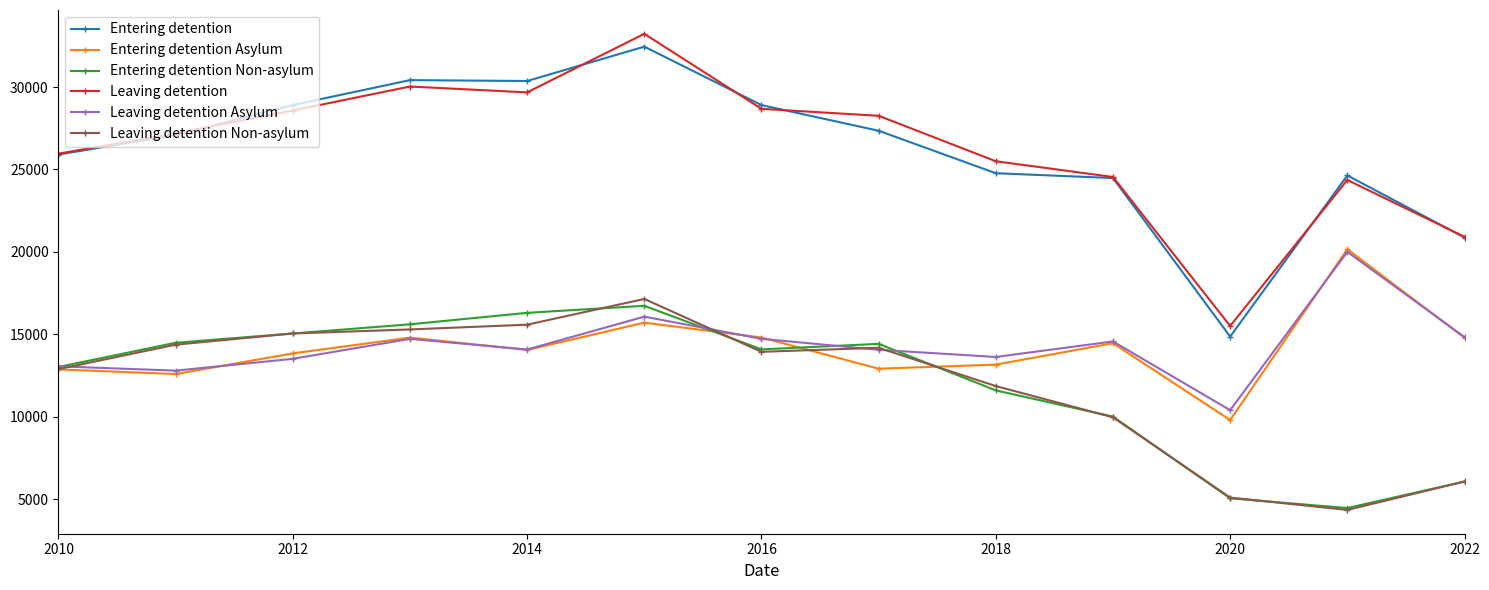

Which series has the largest range (max minus min)?

Leaving detention